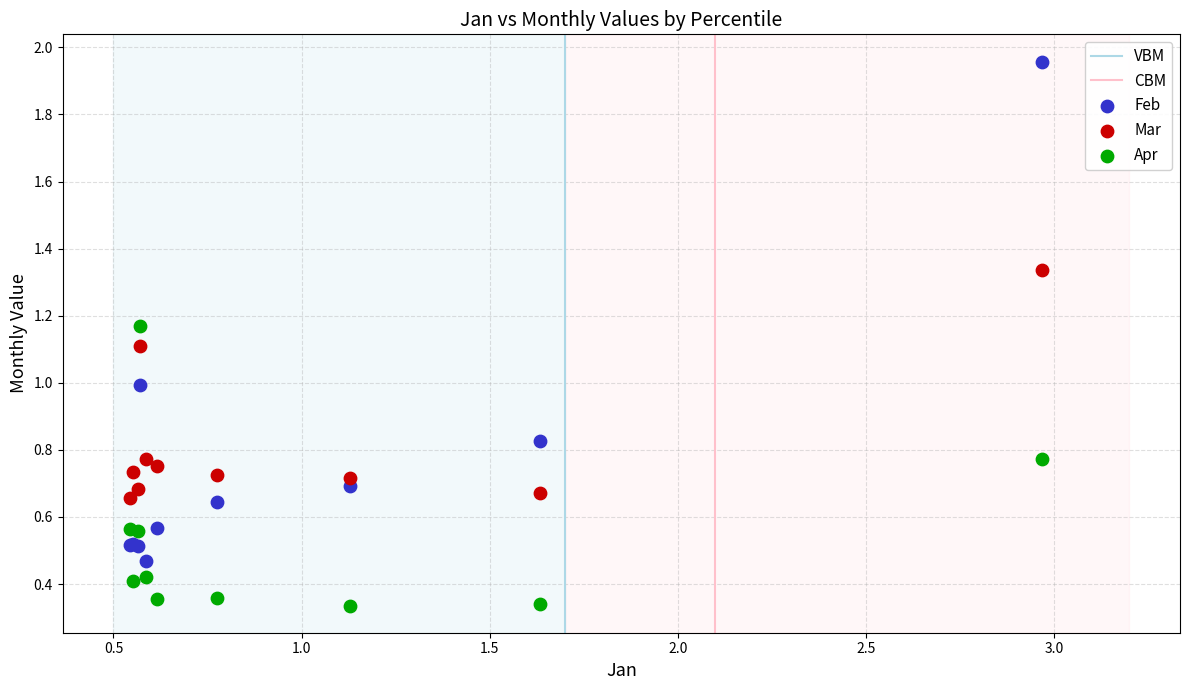

Which series contains the lowest Y value?

Apr